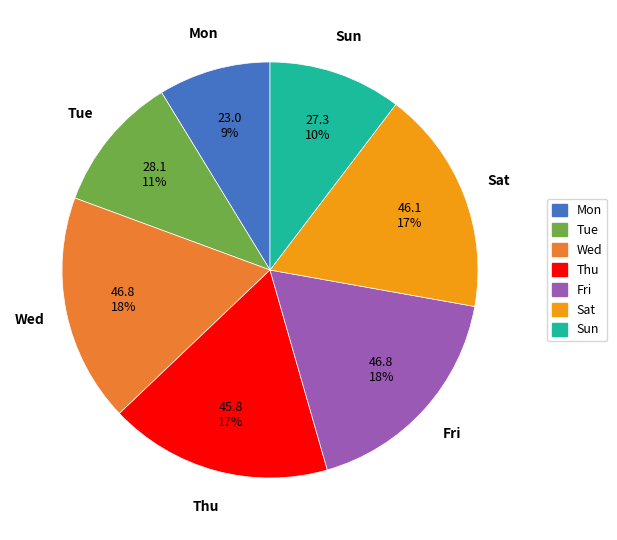

What is the ratio of the value at Sat to the value at Thu?

1.0